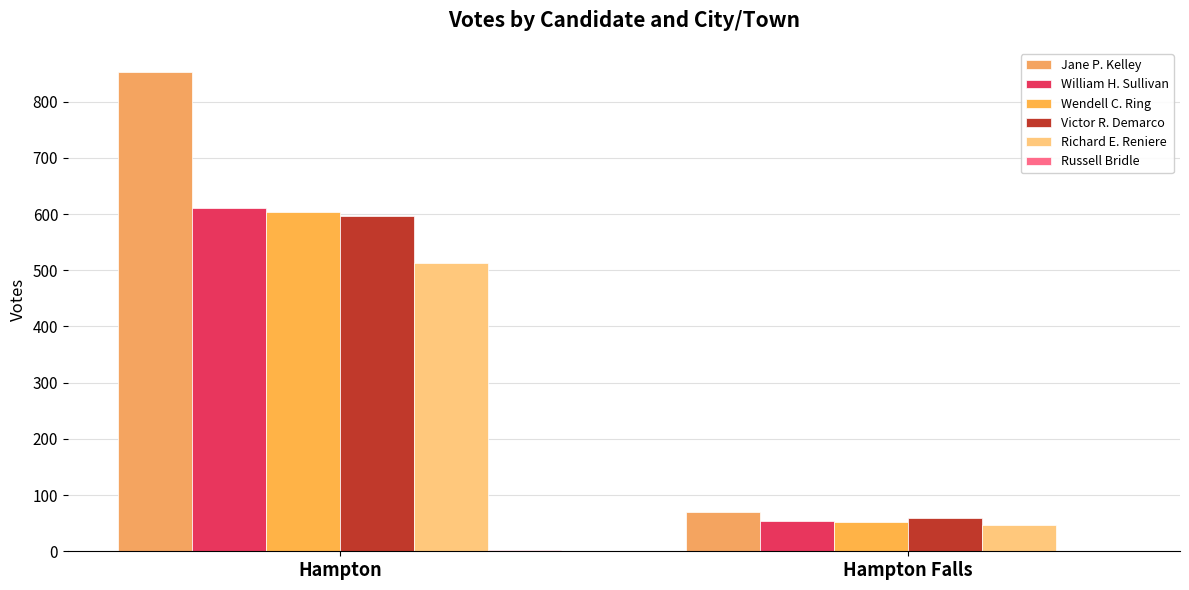

Rank the categories by Richard E. Reniere value from lowest to highest.

Hampton Falls, Hampton